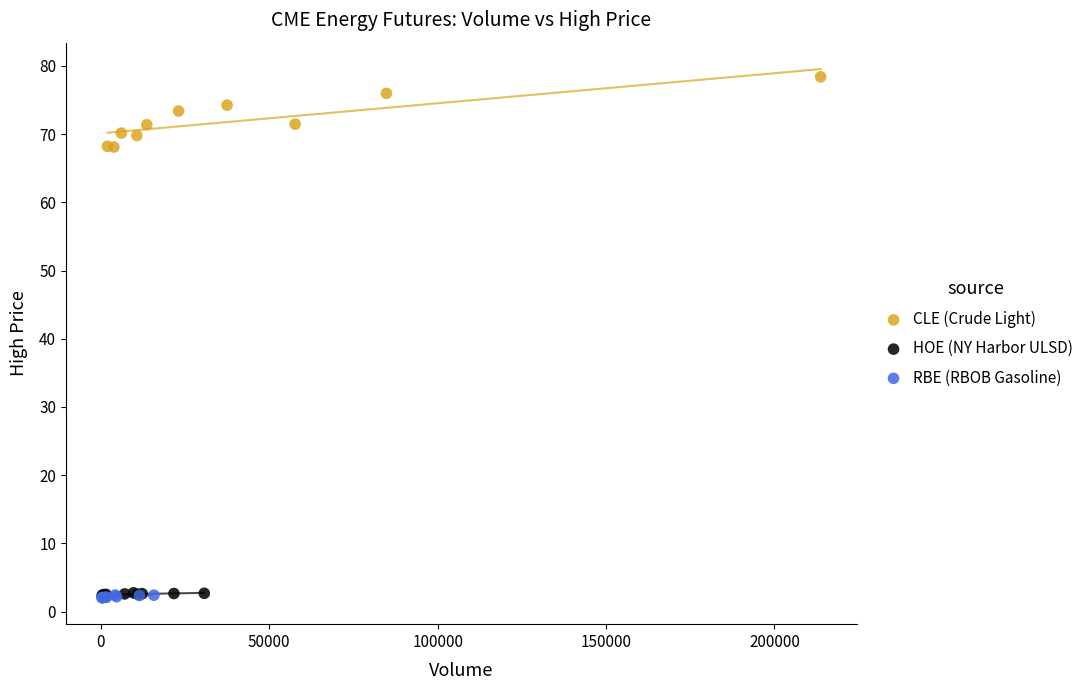

What are all the series names shown in the legend?

CLE (Crude Light), HOE (NY Harbor ULSD), RBE (RBOB Gasoline)